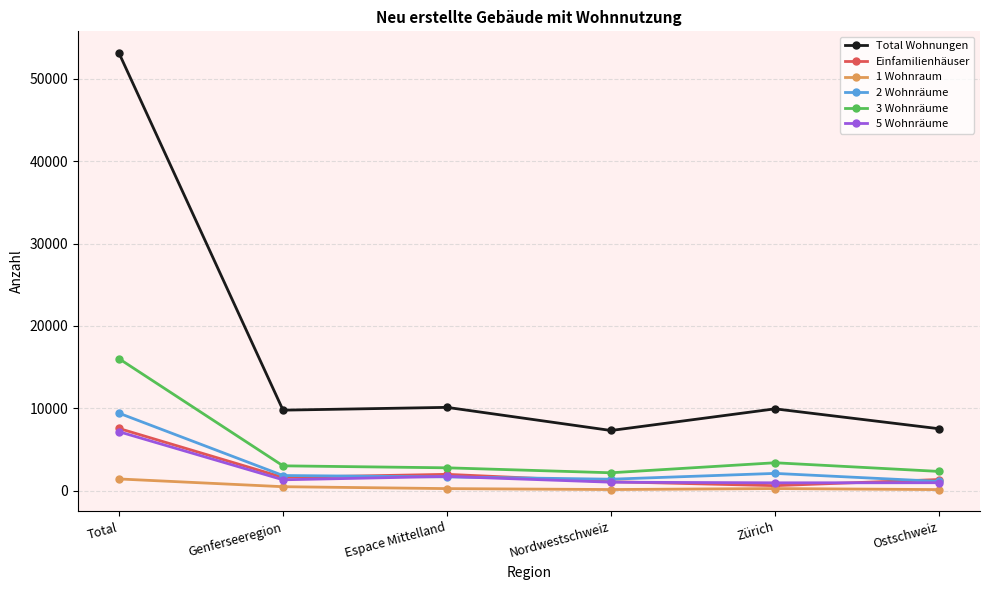

Is the value of 5 Wohnräume at Espace Mittelland greater than the value of Total Wohnungen at Zürich?

No